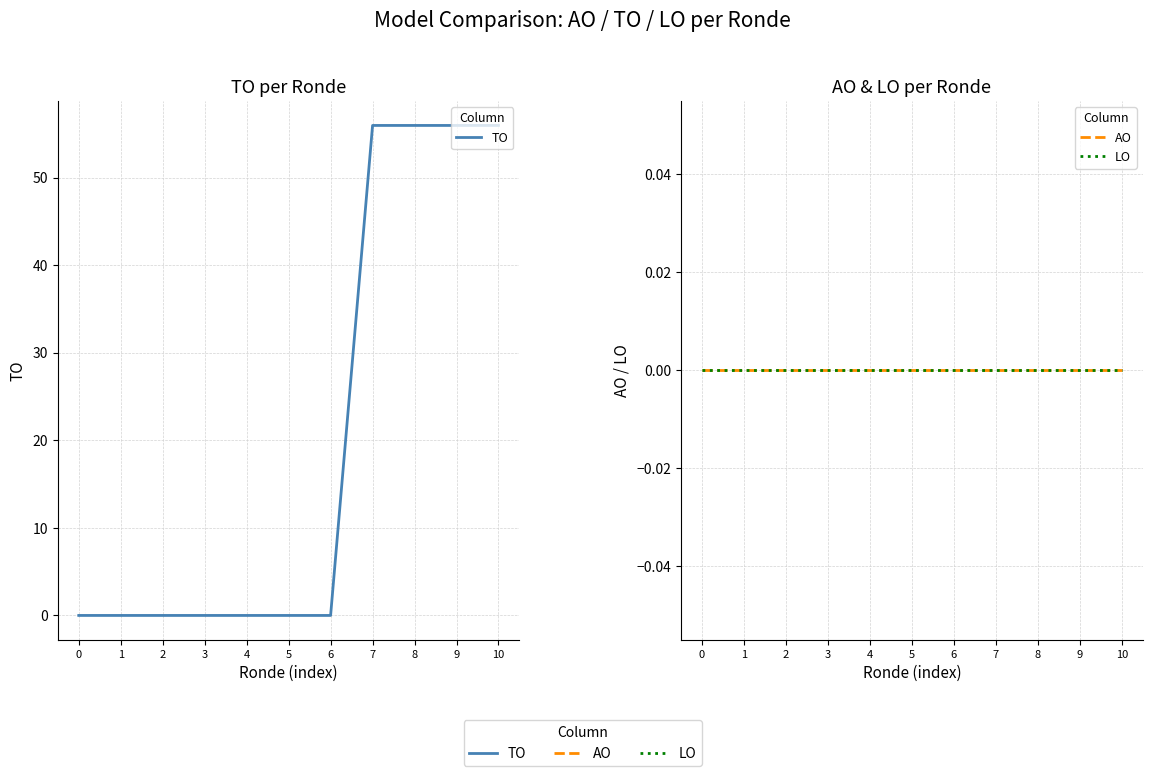

Which has a higher value, 10 or 0?

10